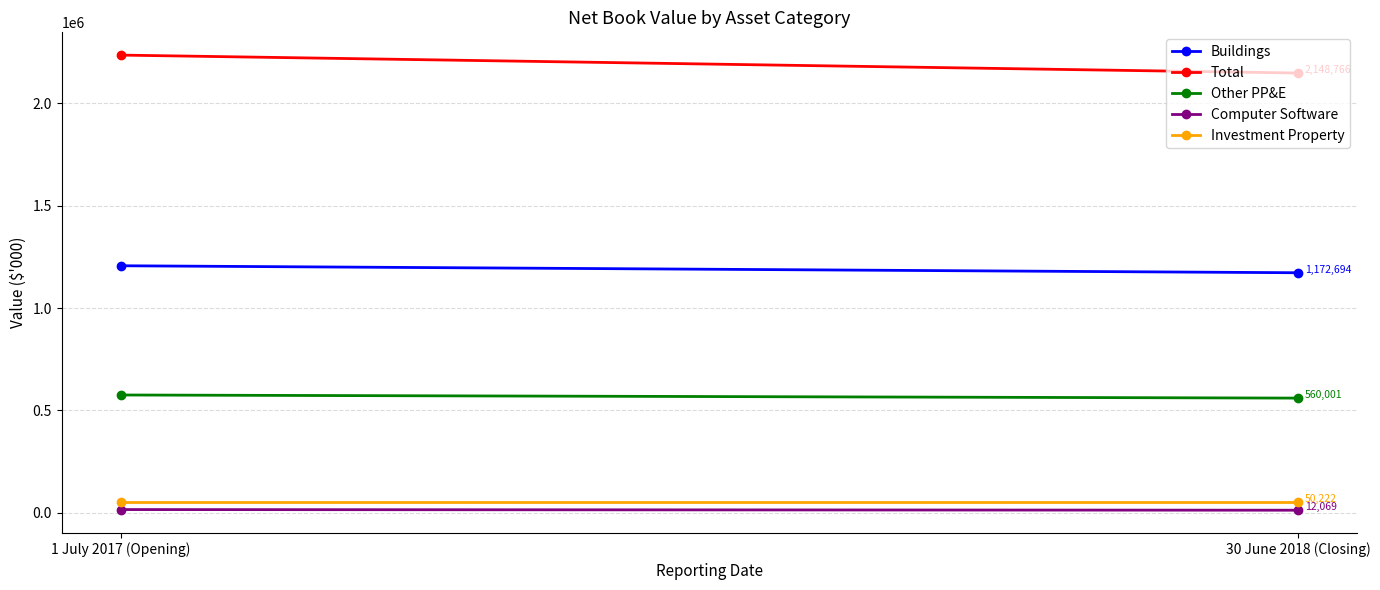

At which label does Total reach its peak?

1 July 2017 (Opening)